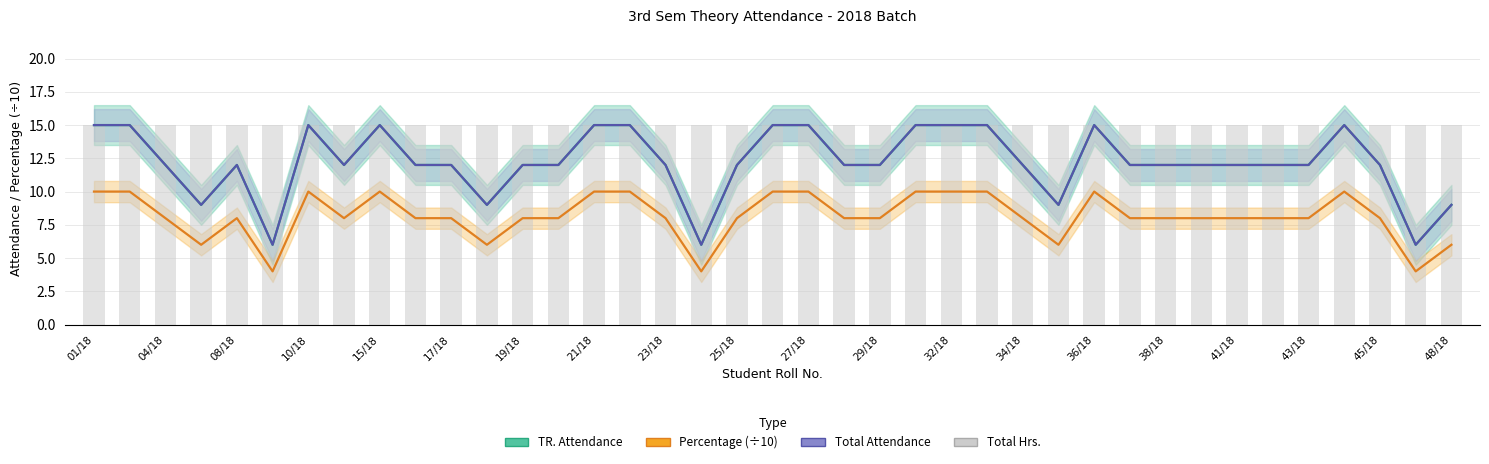

Which series has the largest total across all categories?

Total Hrs.